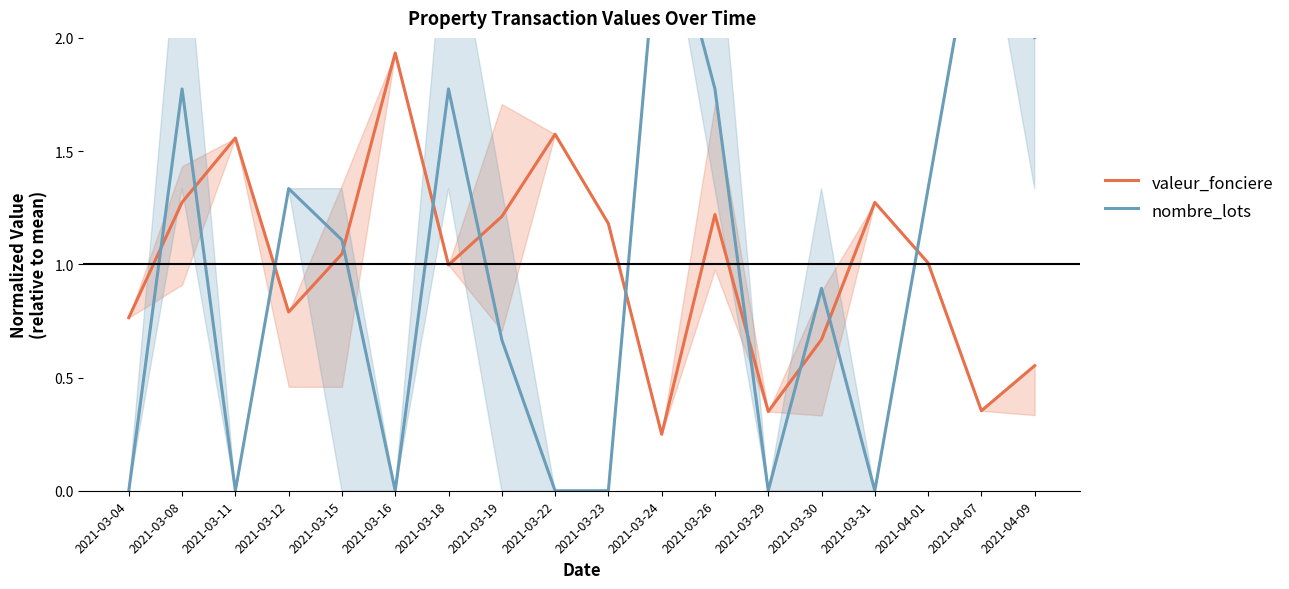

What is the label of the 6th point from the left?

2021-03-16